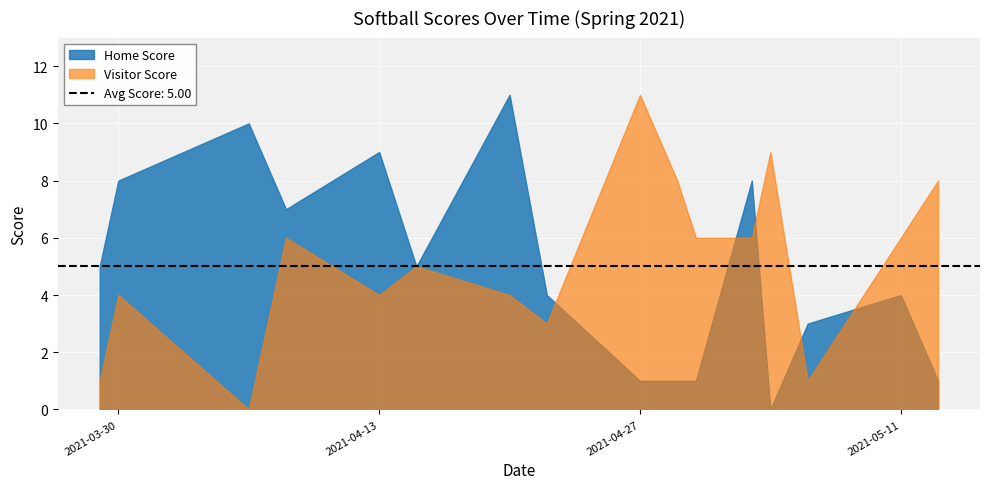

What is the difference between the maximum and second lowest values in the Home Score series?

10